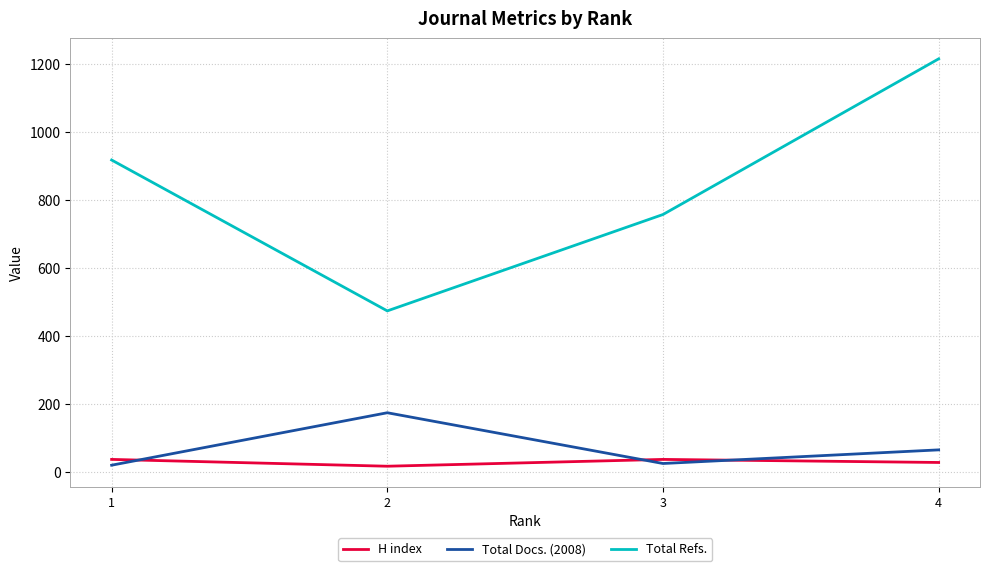

What is the maximum value shown in the chart?

1214